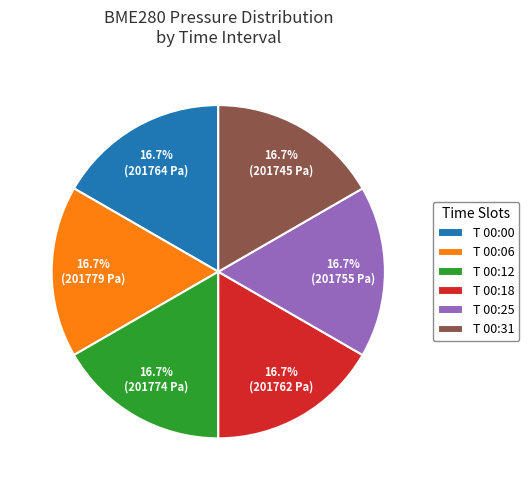

Is there any slice that represents more than half of the pie?

No